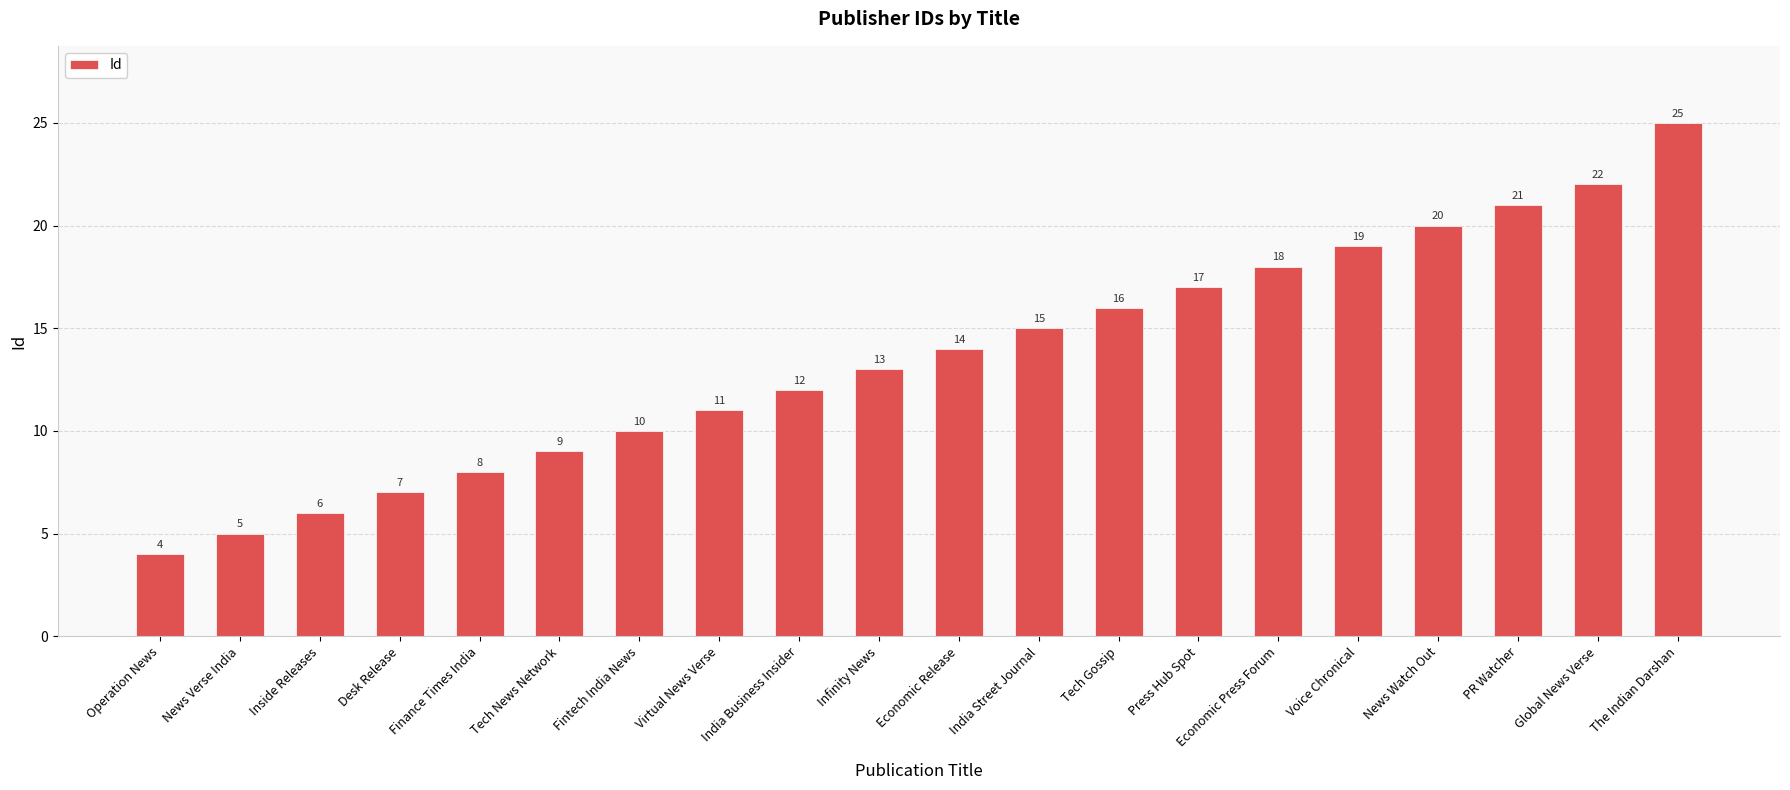

The value at Infinity News is 5. True or false?

False